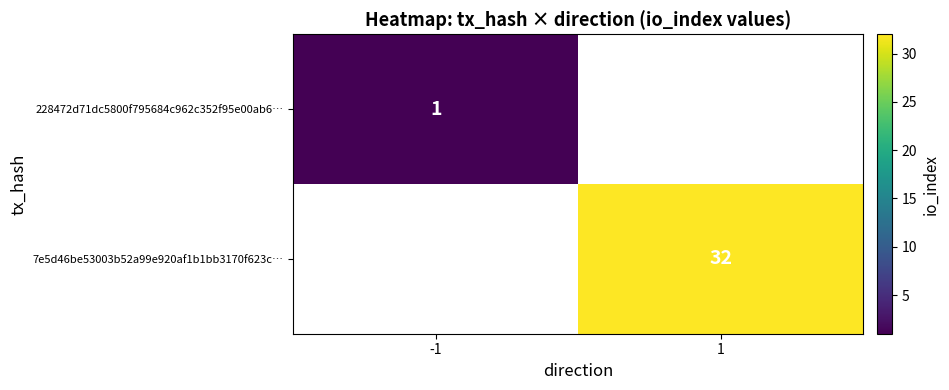

Between -1 and 1, which is larger?

1